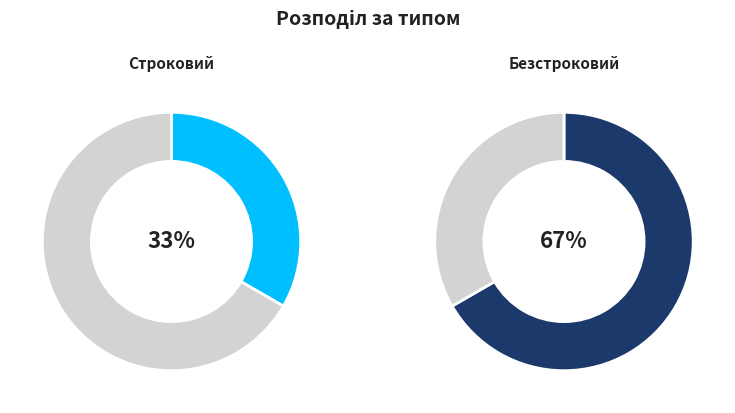

The Безстроковий slice represents 67% of the pie. True or false?

True